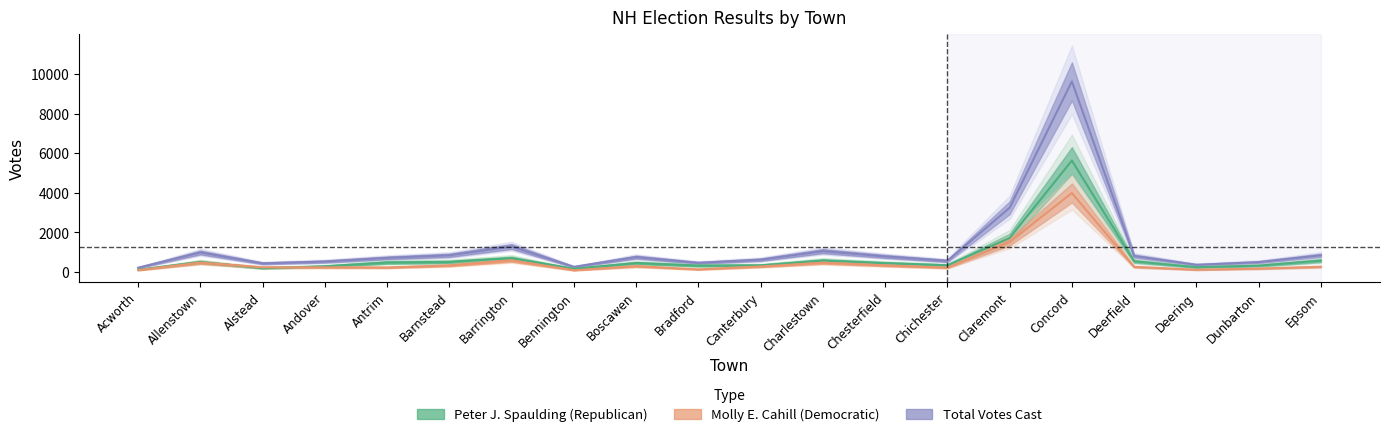

Is it true that Molly E. Cahill (Democratic) equals 284 at Canterbury?

True